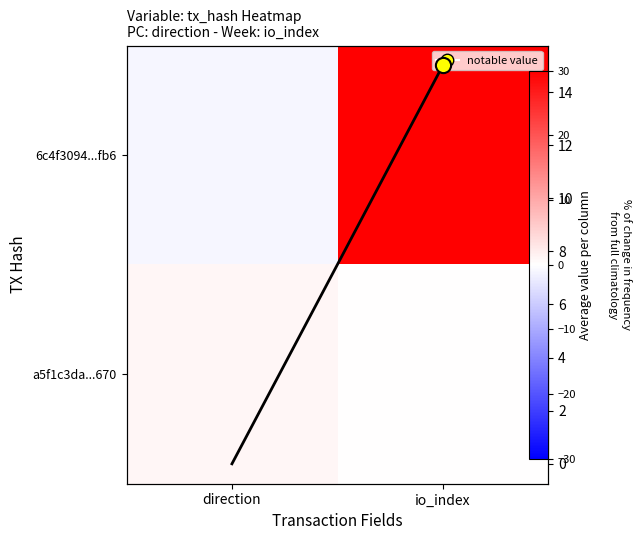

Is it true that 6c4f3094...fb6 equals 30 at io_index?

True